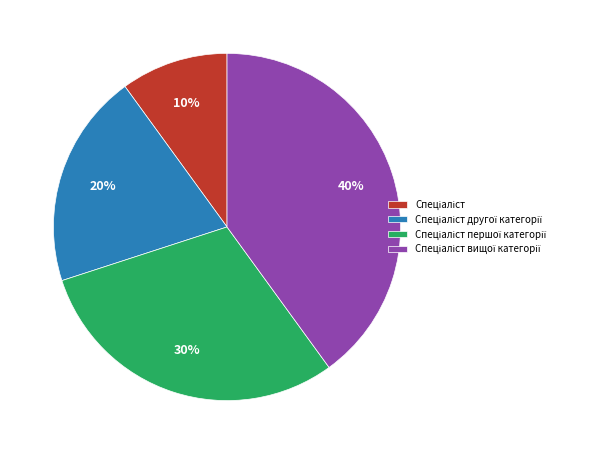

To the nearest percent, what is the difference between the largest and smallest slice percentages?

30%